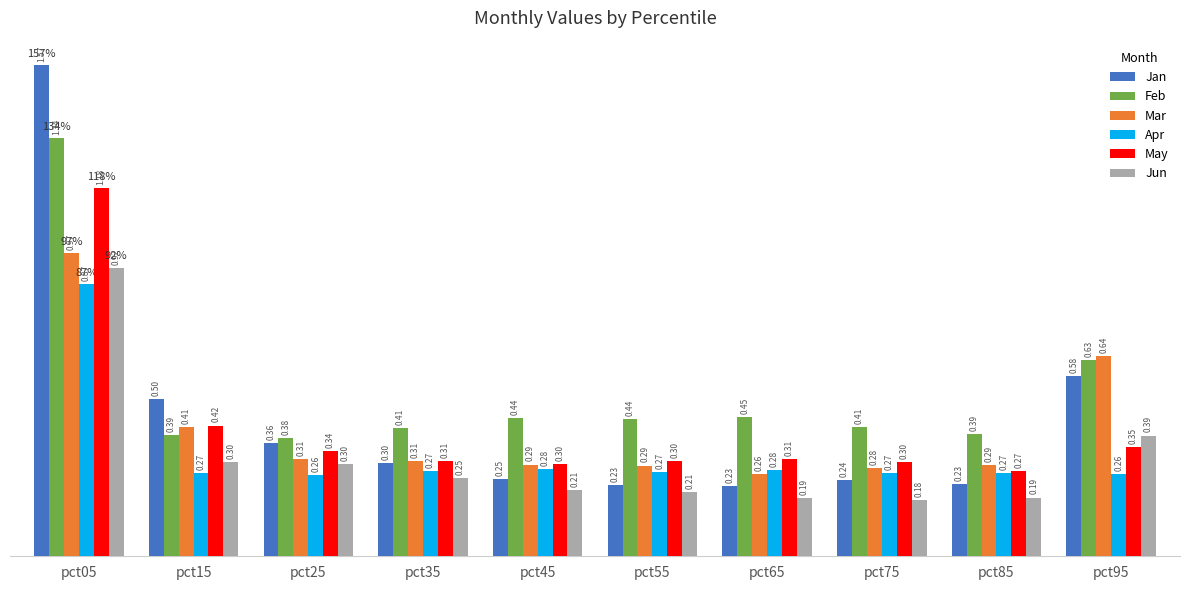

At which category is the sum across all series the highest?

pct05